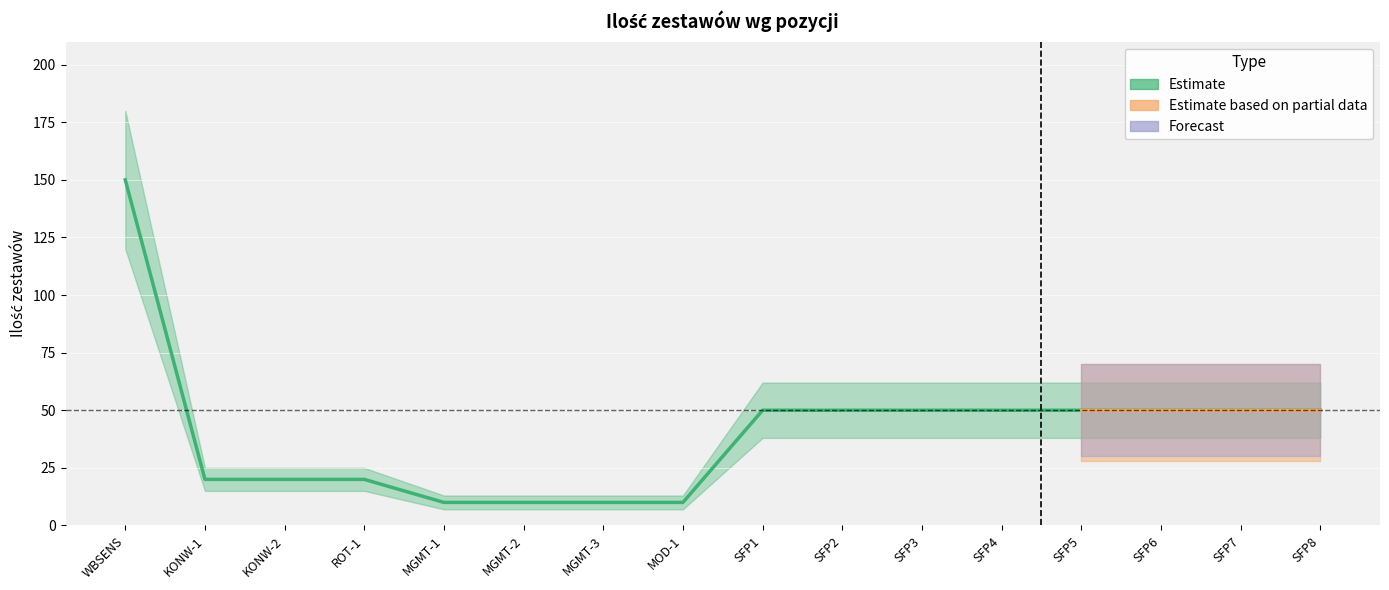

How many values in the Estimate_upper series are below 62?

7